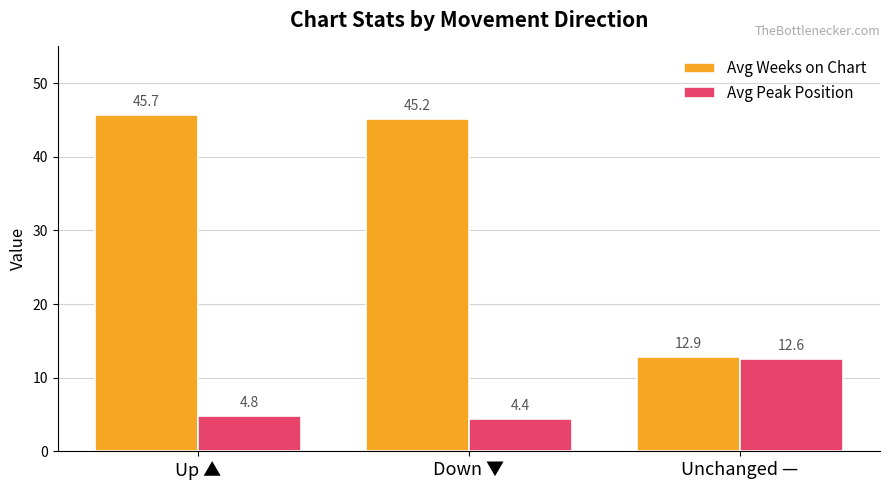

Are the bars grouped side by side (vs. stacked)?

Yes